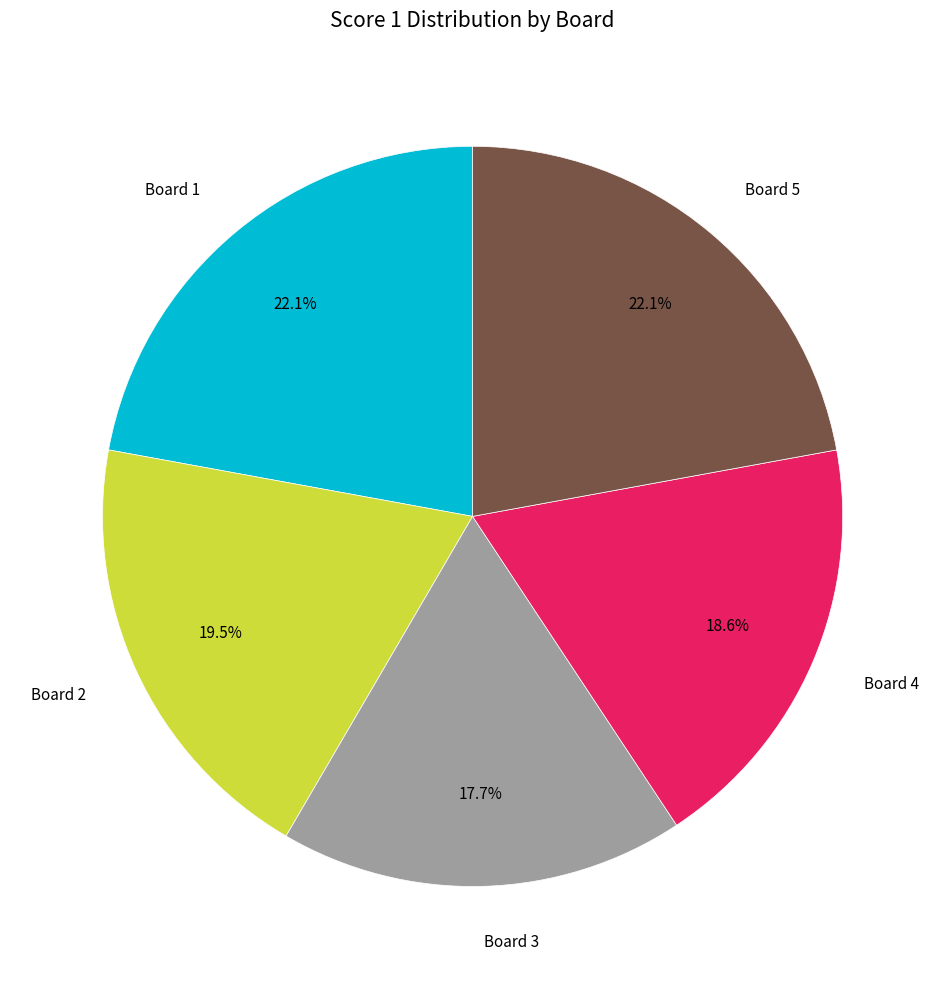

To the nearest percent, what is the difference between the largest and smallest slice percentages?

4%